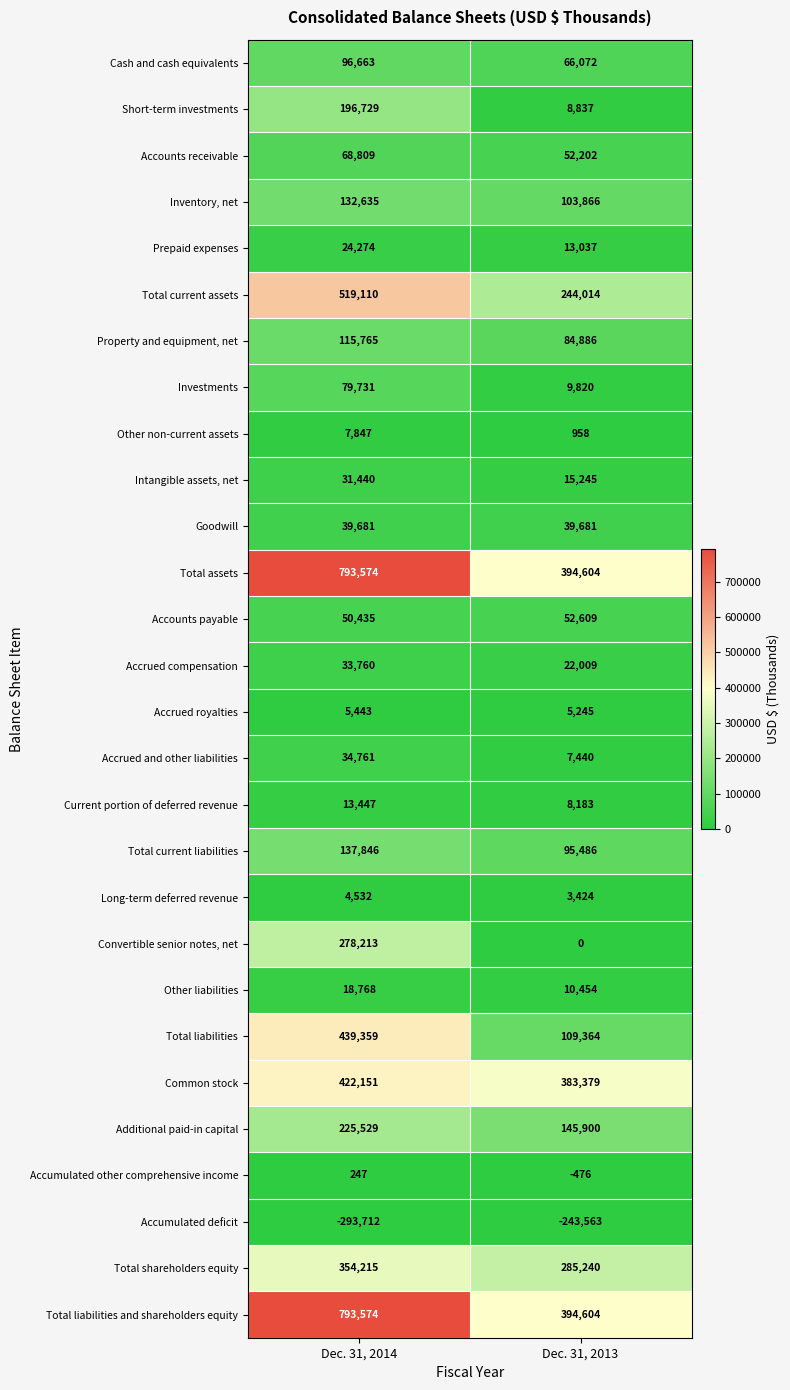

What is the sum of all Intangible assets, net values?

46685